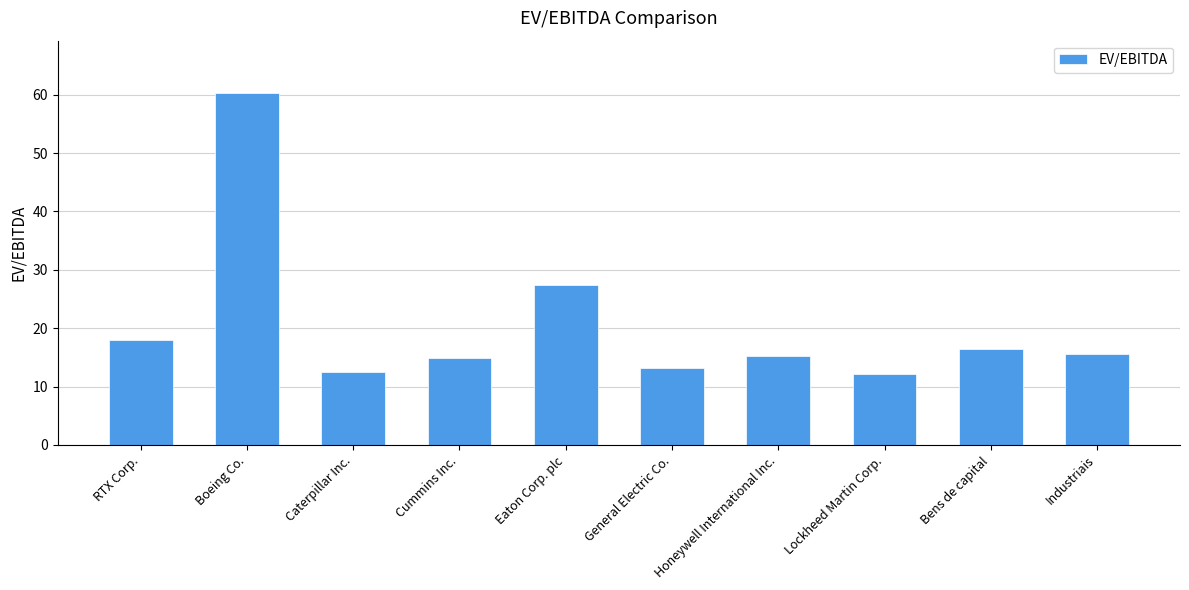

What is the label of the 4th bar from the left?

Cummins Inc.